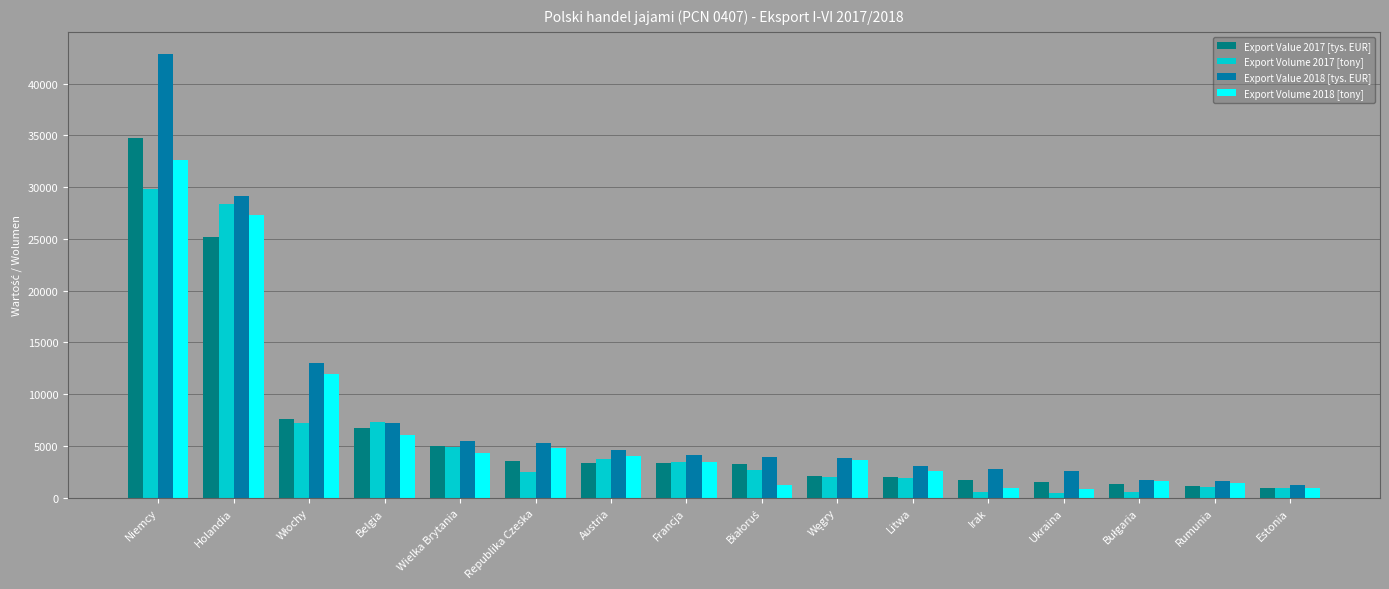

At which label does Export Value 2018 [tys. EUR] reach its minimum?

Estonia